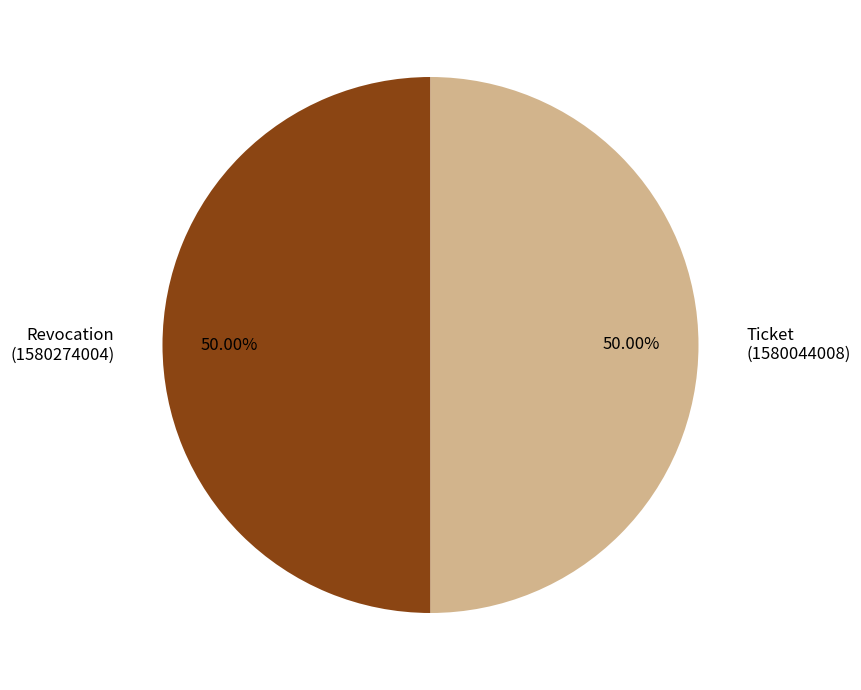

Combined, do Ticket (1580044008) and Revocation (1580274004) account for over 50%?

Yes